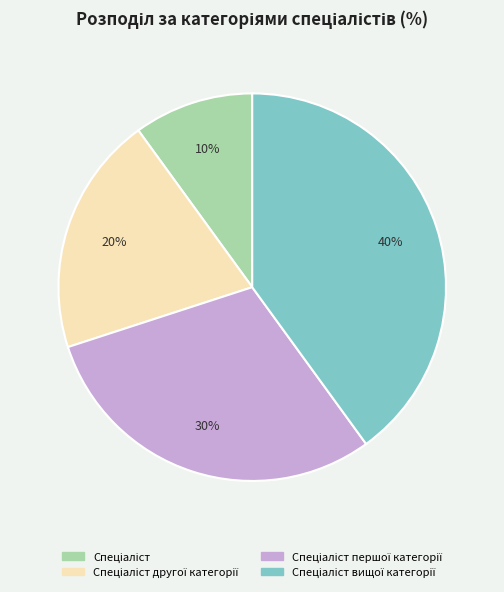

To the nearest percent, what is the difference between the largest and smallest slice percentages?

30%